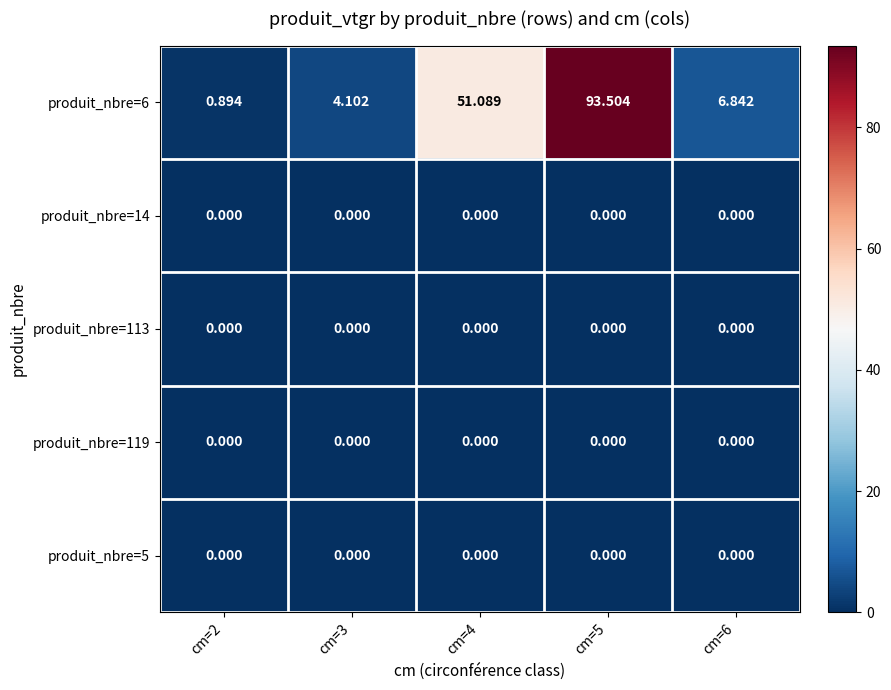

Is the value of produit_nbre=6 at cm=5 greater than the value of produit_nbre=113 at cm=6?

Yes